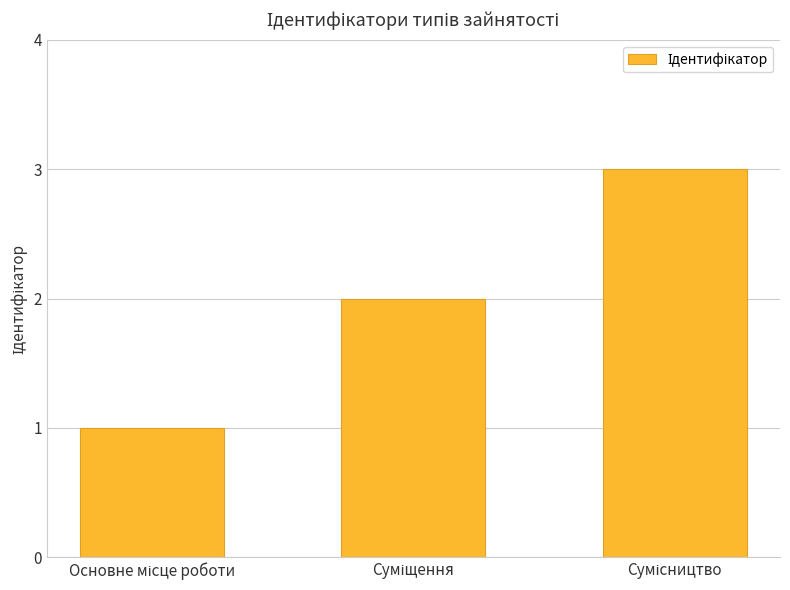

What is the sum of all values?

6